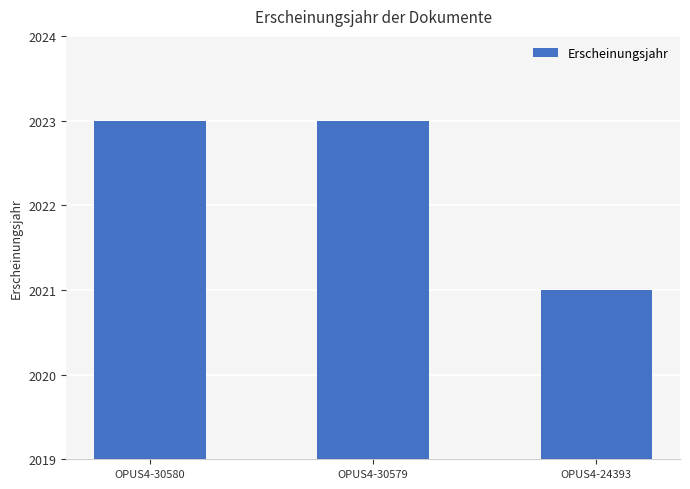

Reading right to left, list all the values displayed in this chart.

OPUS4-24393=2021	OPUS4-30579=2023	OPUS4-30580=2023